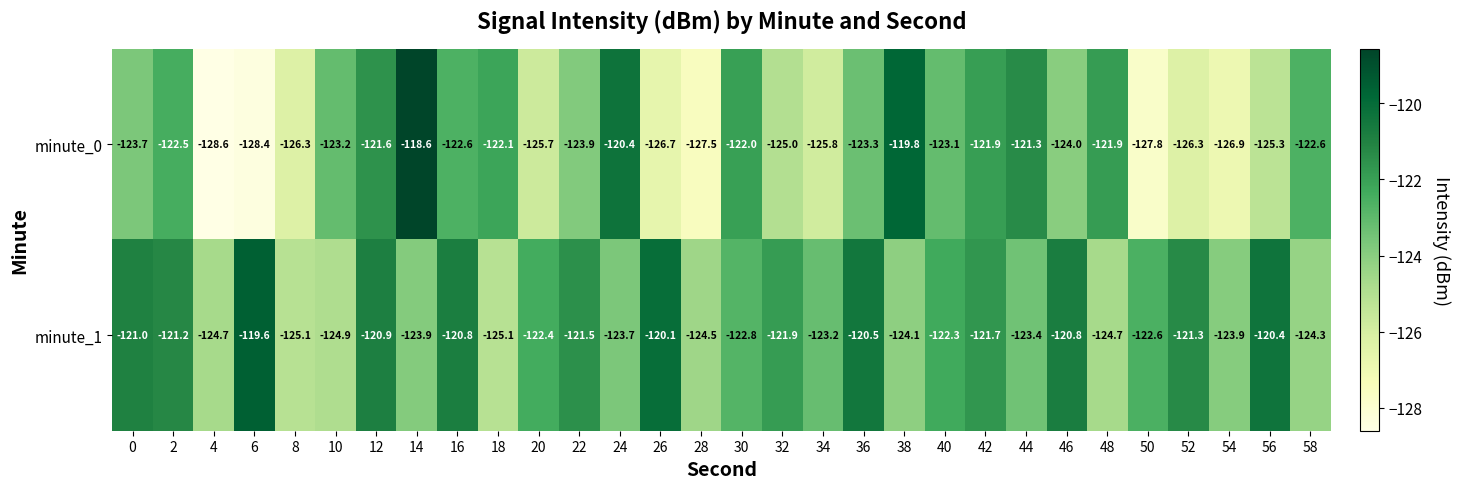

The value of minute_0 at 40 is -51.4. True or false?

False